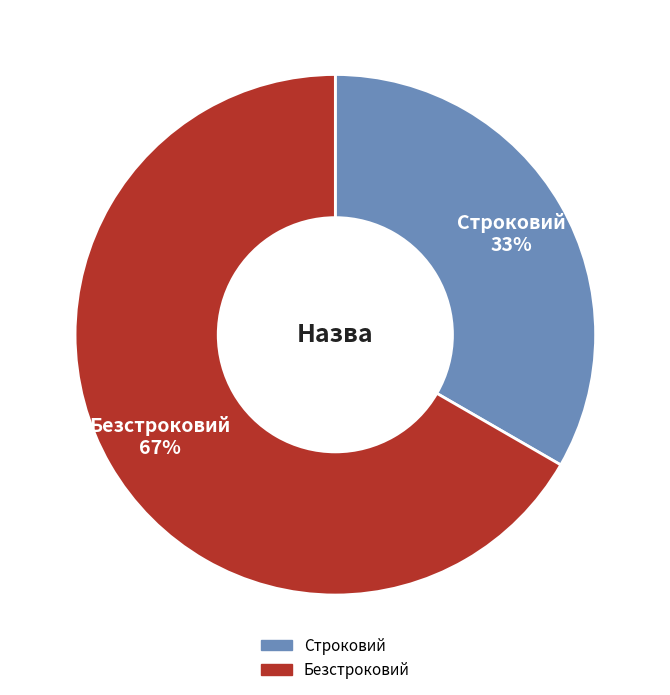

Rank the categories by value from lowest to highest.

Строковий, Безстроковий